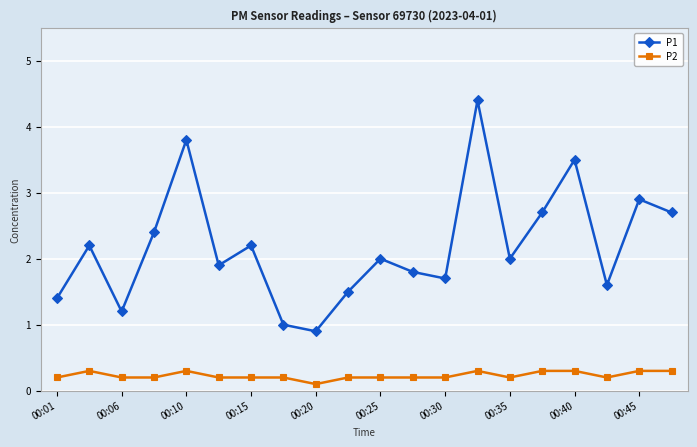

What is the minimum value shown in the chart?

0.1